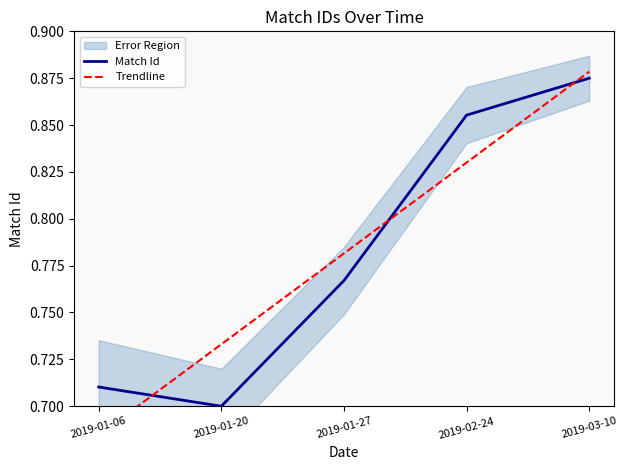

Where do Trendline and Match Id first cross each other?

2019-01-06 and 2019-01-20